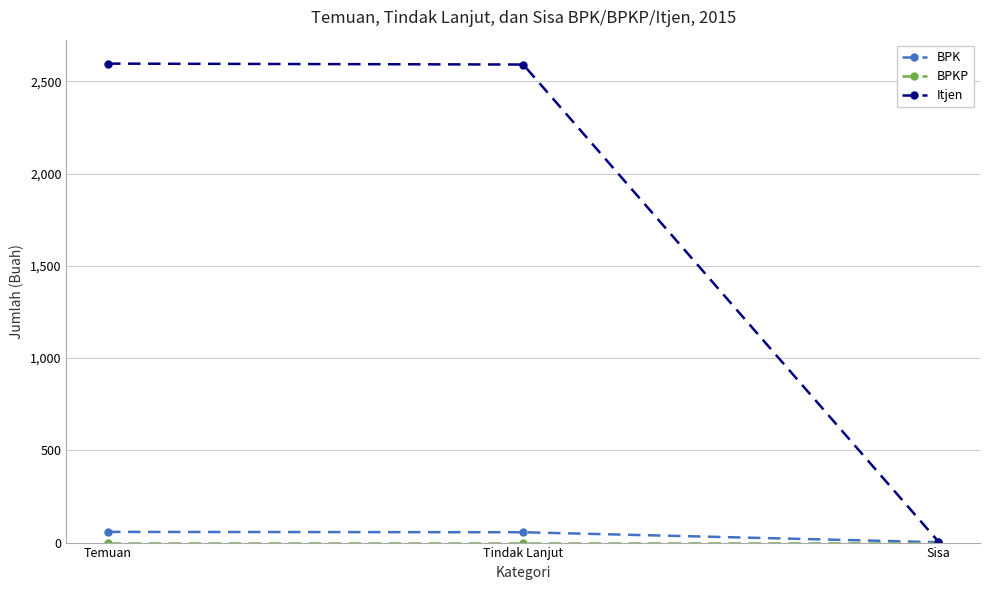

What is the maximum value for Itjen?

2596